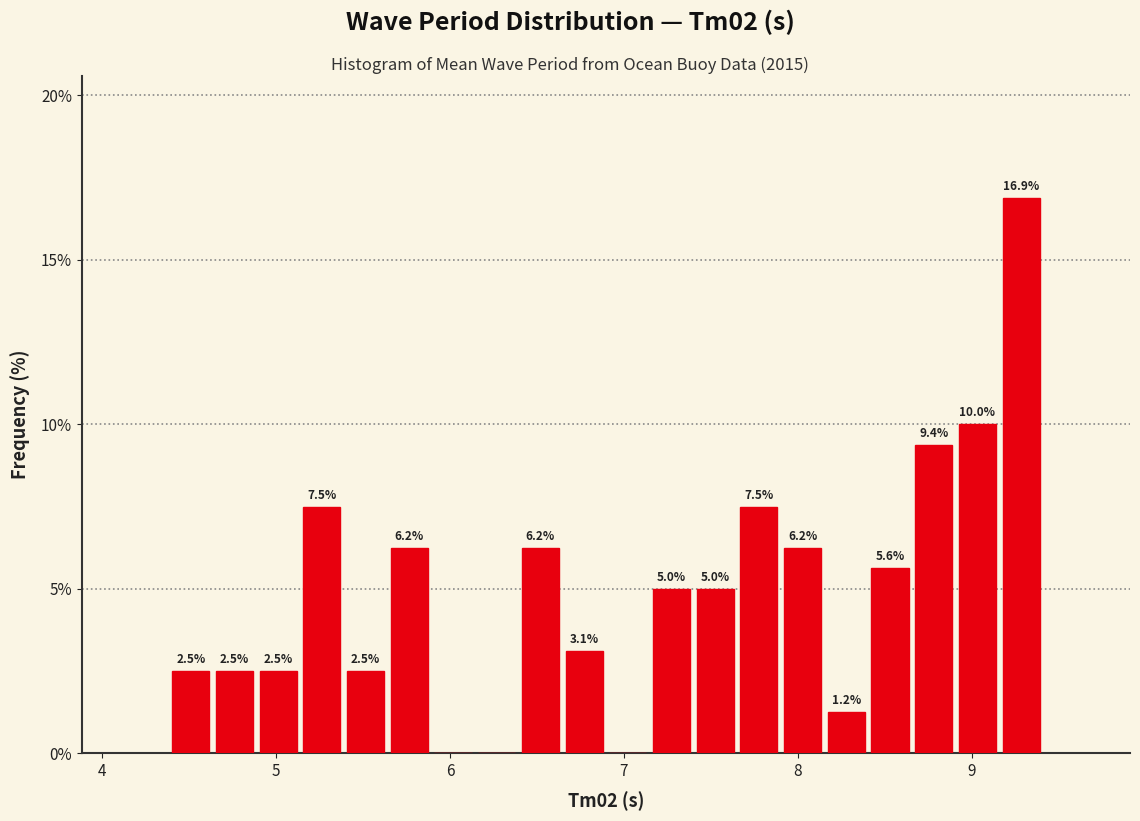

Read against the x-axis, roughly where is the centre of the tallest bar?

9.3